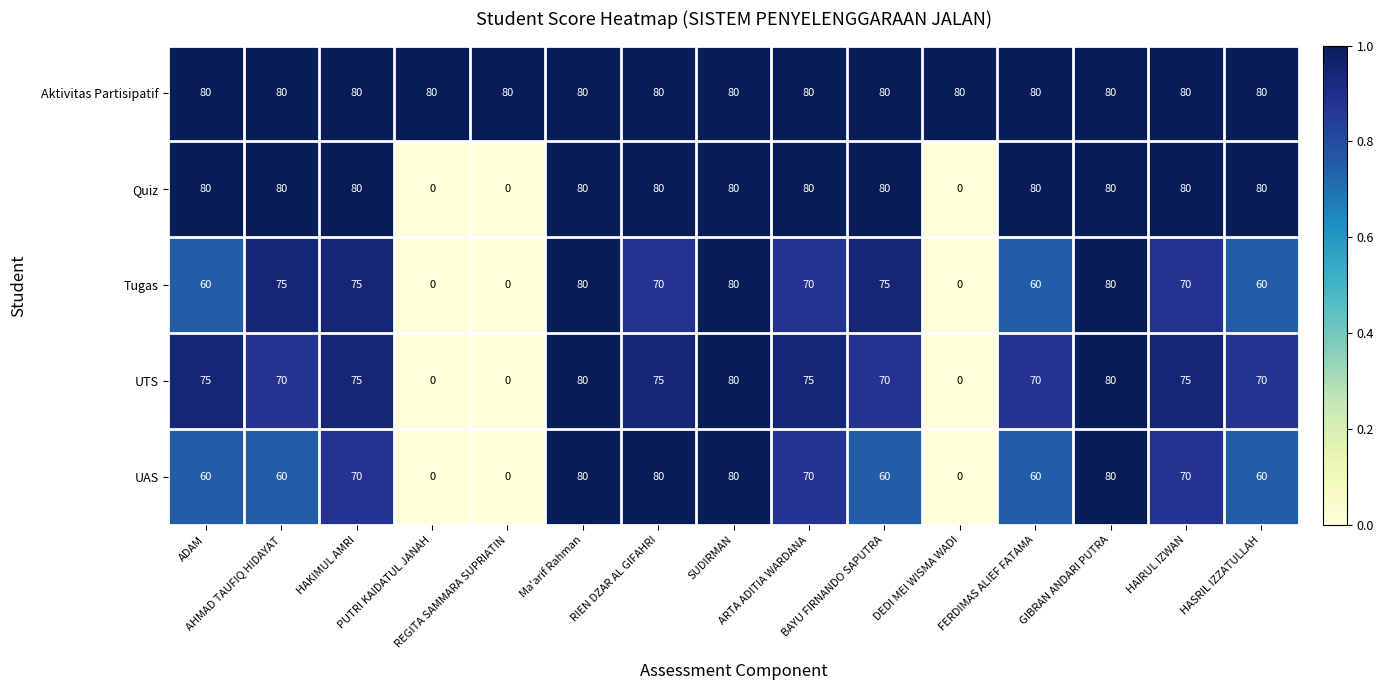

What is the greatest value displayed?

80